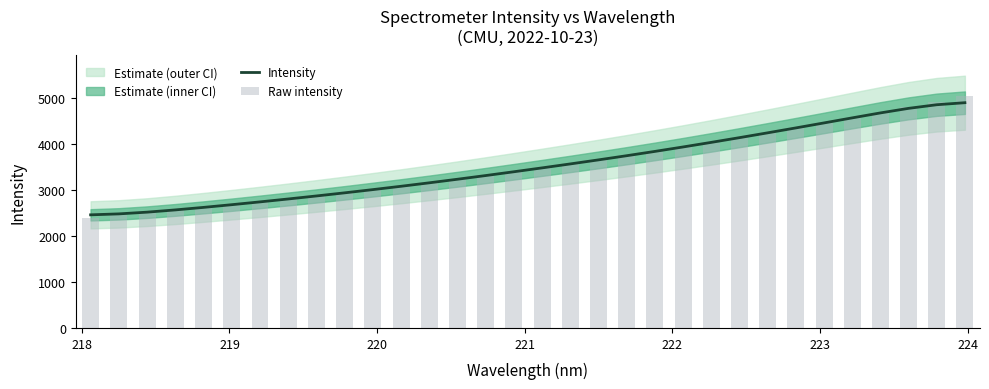

How many data points in Raw intensity are less than 3476?

16